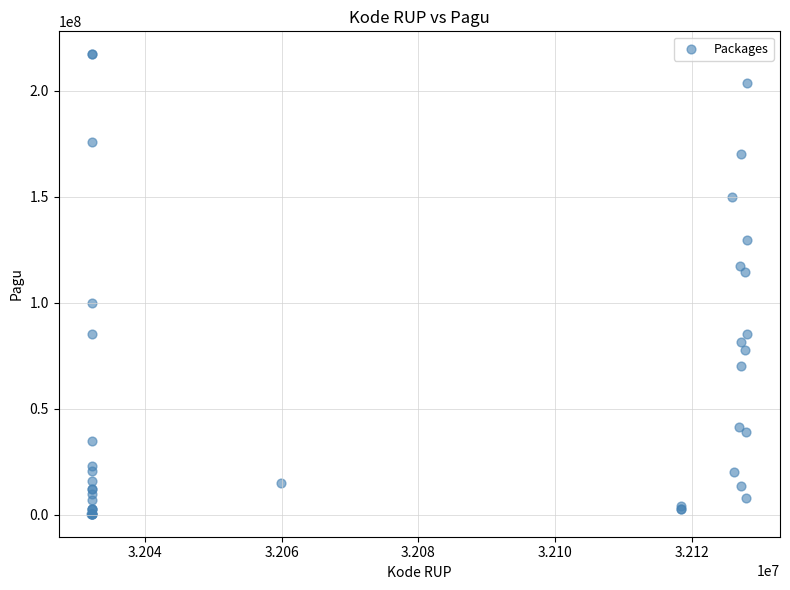

What Y value in the scatter plot is closest to 108830000?

114296000